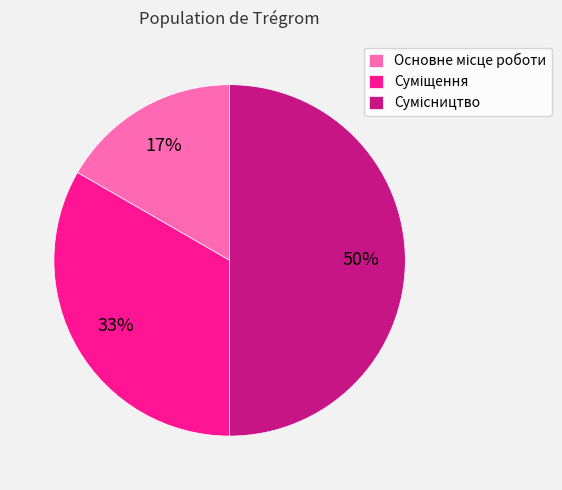

To the nearest percent, what is the difference between the largest and smallest slice percentages?

33%